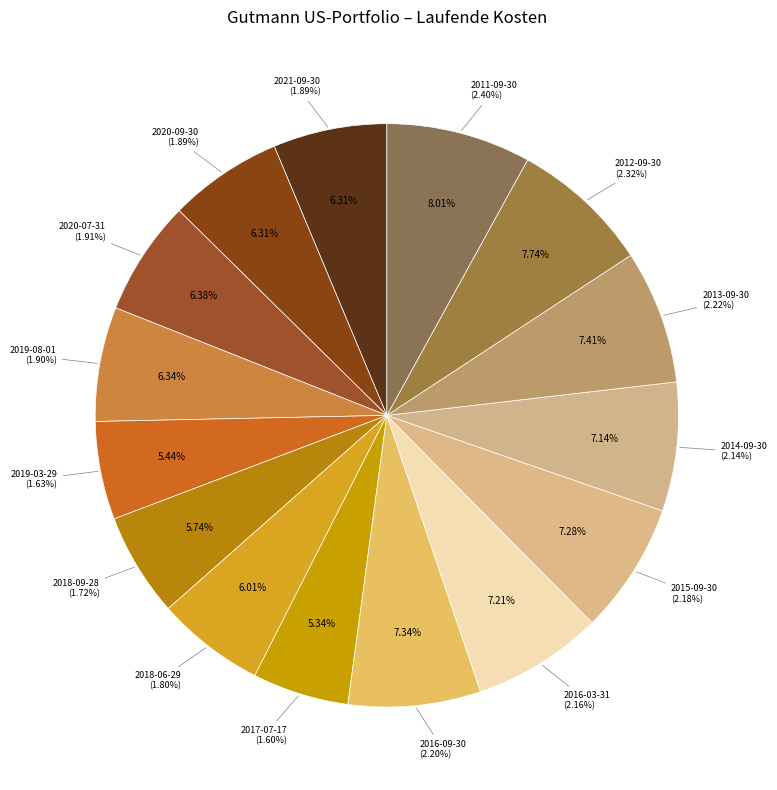

Is 2020-09-30 the majority of the pie?

No